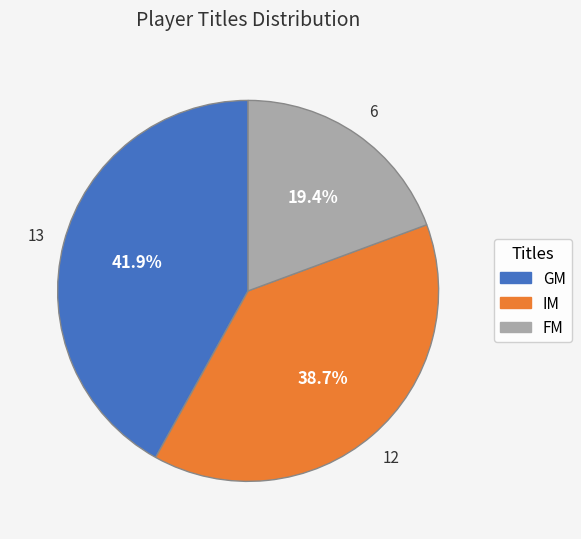

To the nearest percent, what percentage of the pie is FM?

19%